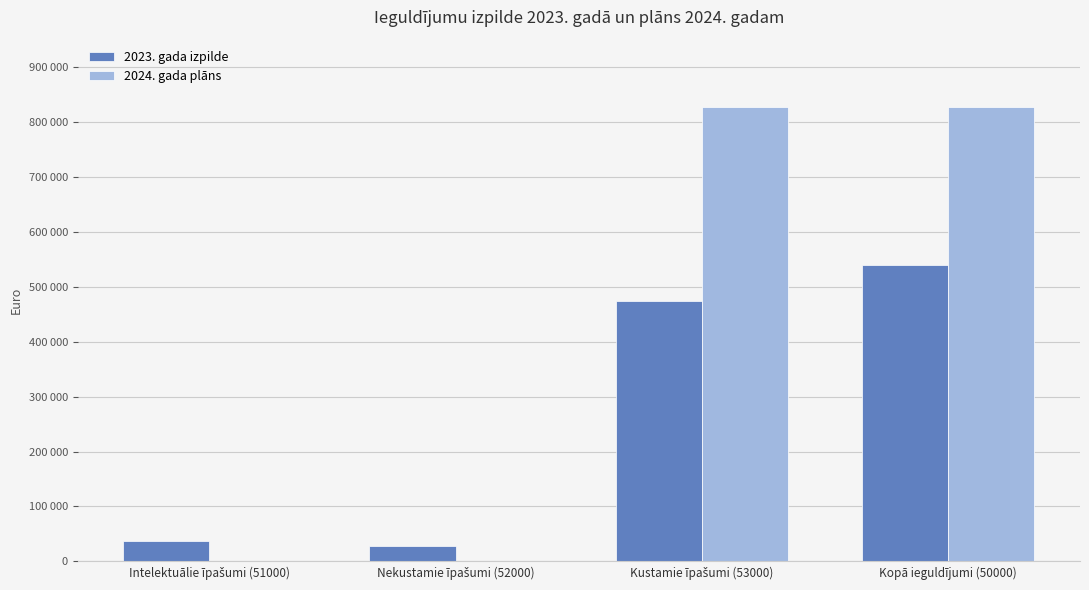

Which has a higher value, Kopā ieguldījumi (50000) or Intelektuālie īpašumi (51000)?

Kopā ieguldījumi (50000)